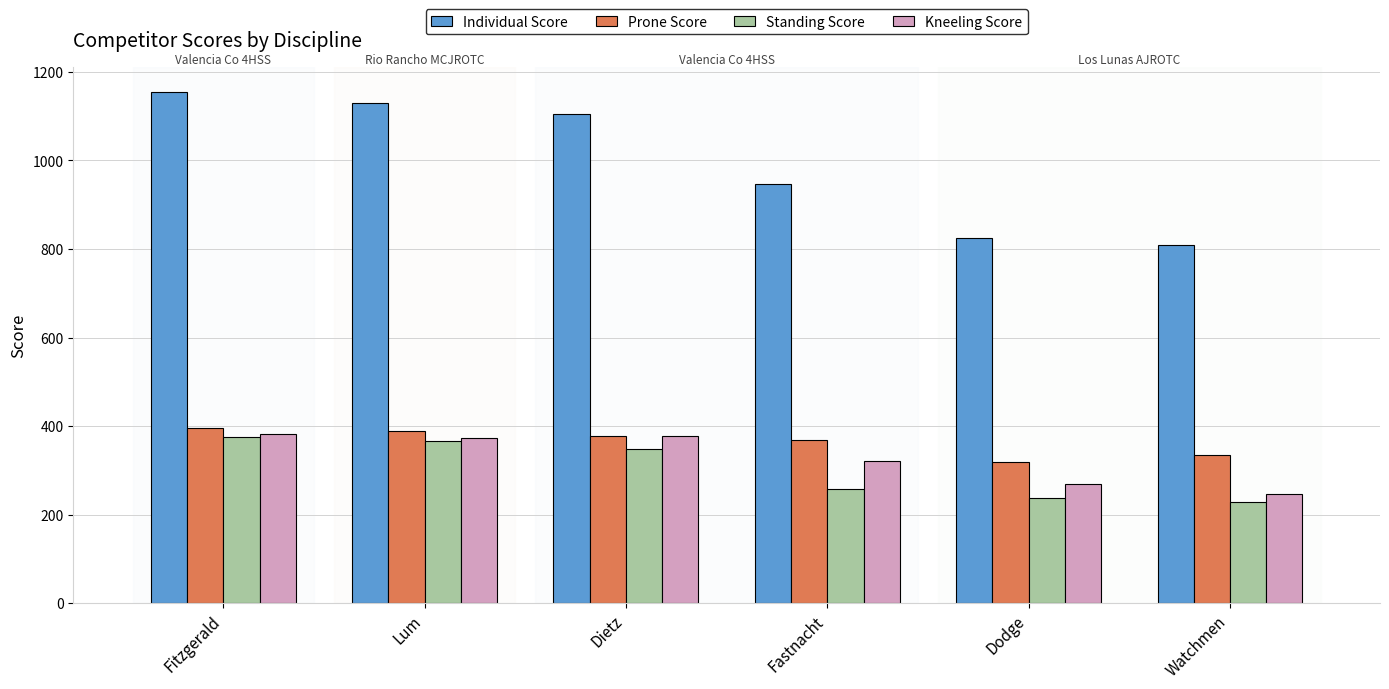

How many data points in Kneeling Score are less than 374?

3